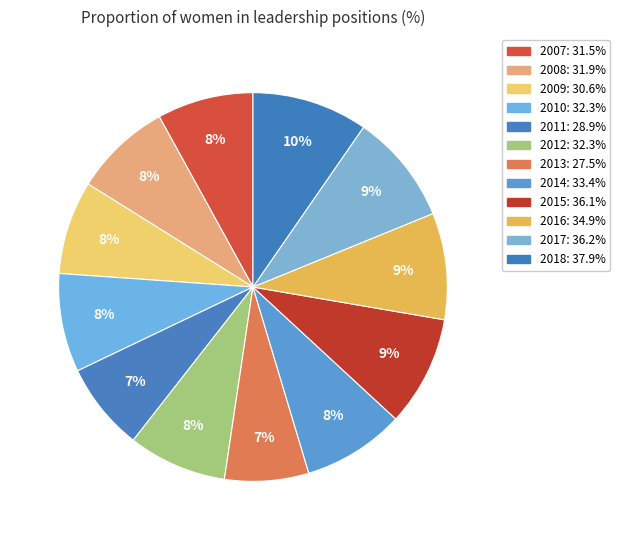

How many segments does this pie chart have?

12